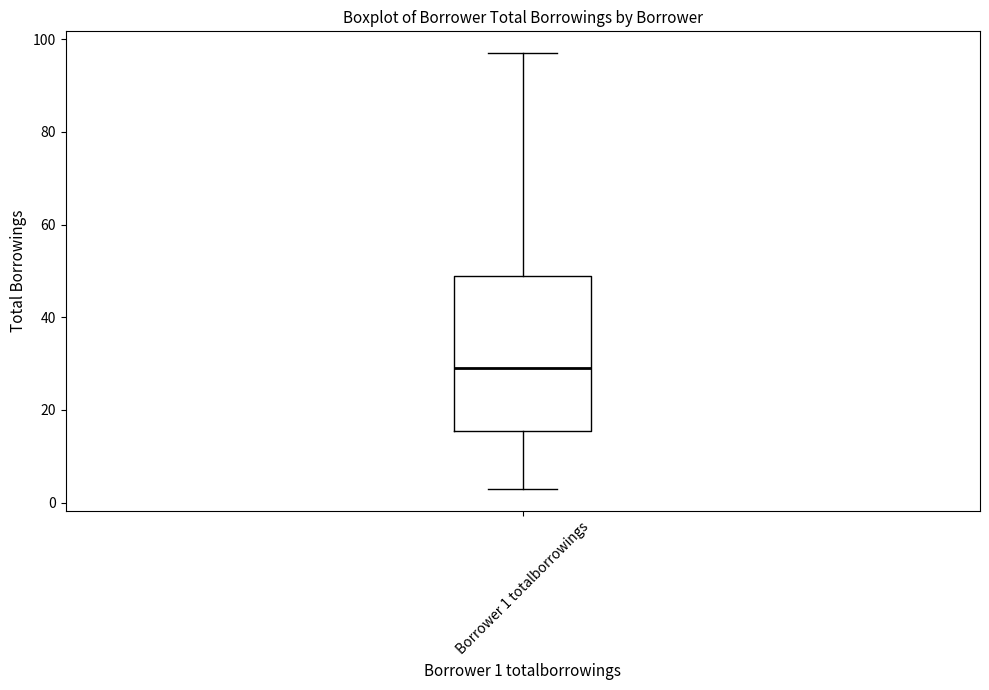

Read this box plot against the y-axis: the position of the median line, the range covered by the box, and the ends of both whiskers. The values are not printed on the chart, so give them approximately, as read against the axis.

median 30, box 16 to 50, whiskers 4 to 98